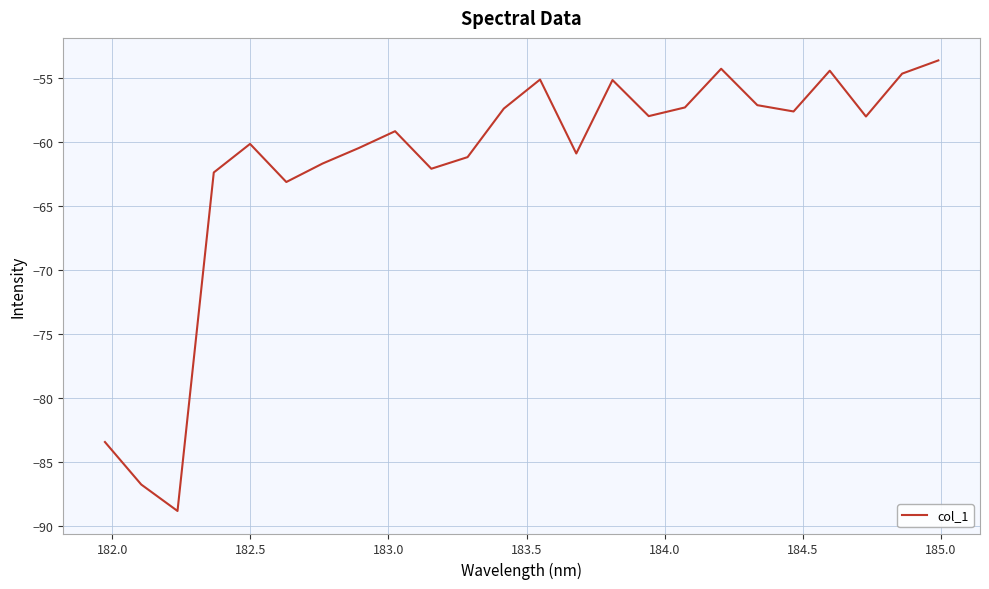

What is the difference between the maximum and minimum values?

35.1